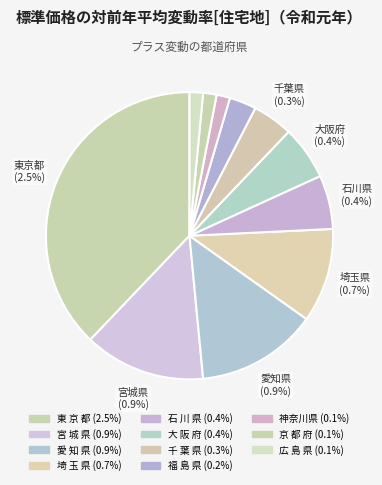

To the nearest percent, what percentage of the pie is 東 京 都?

38%